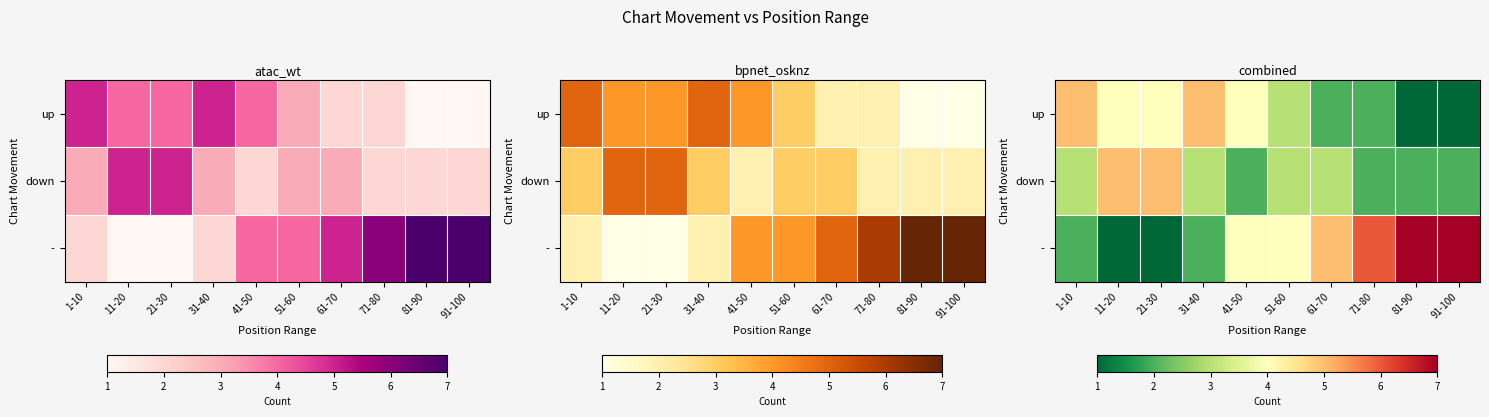

At which category is the sum across all series the highest?

1-10